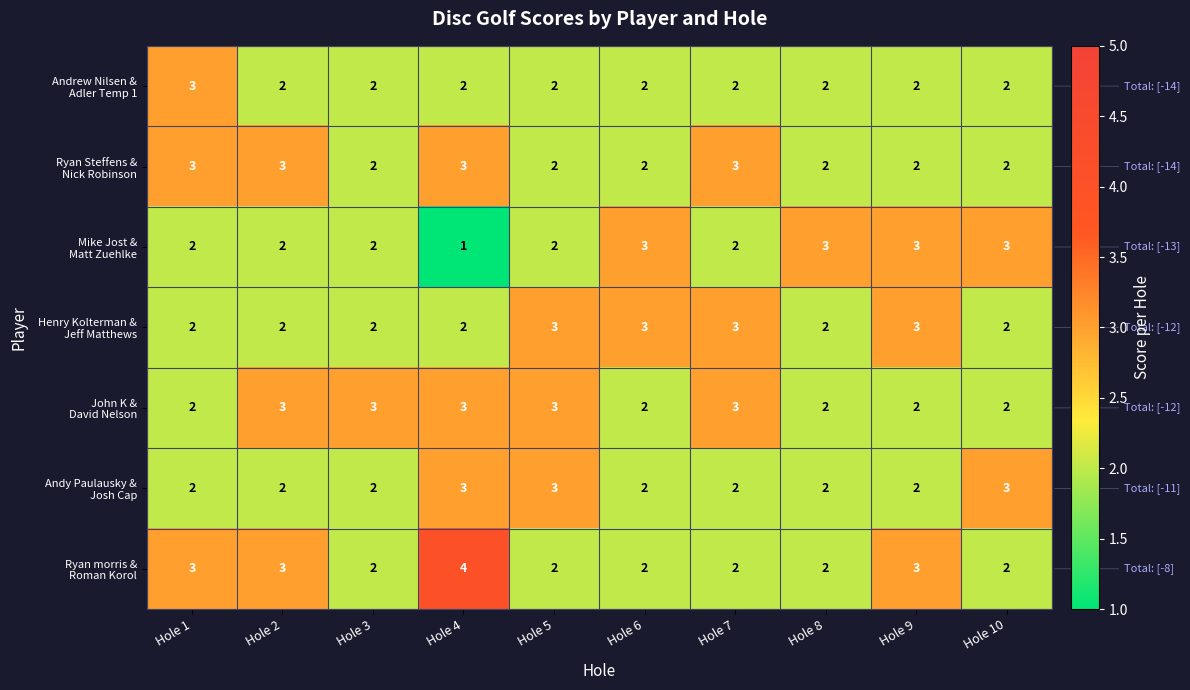

Which label corresponds to the largest value in the chart?

Hole 4